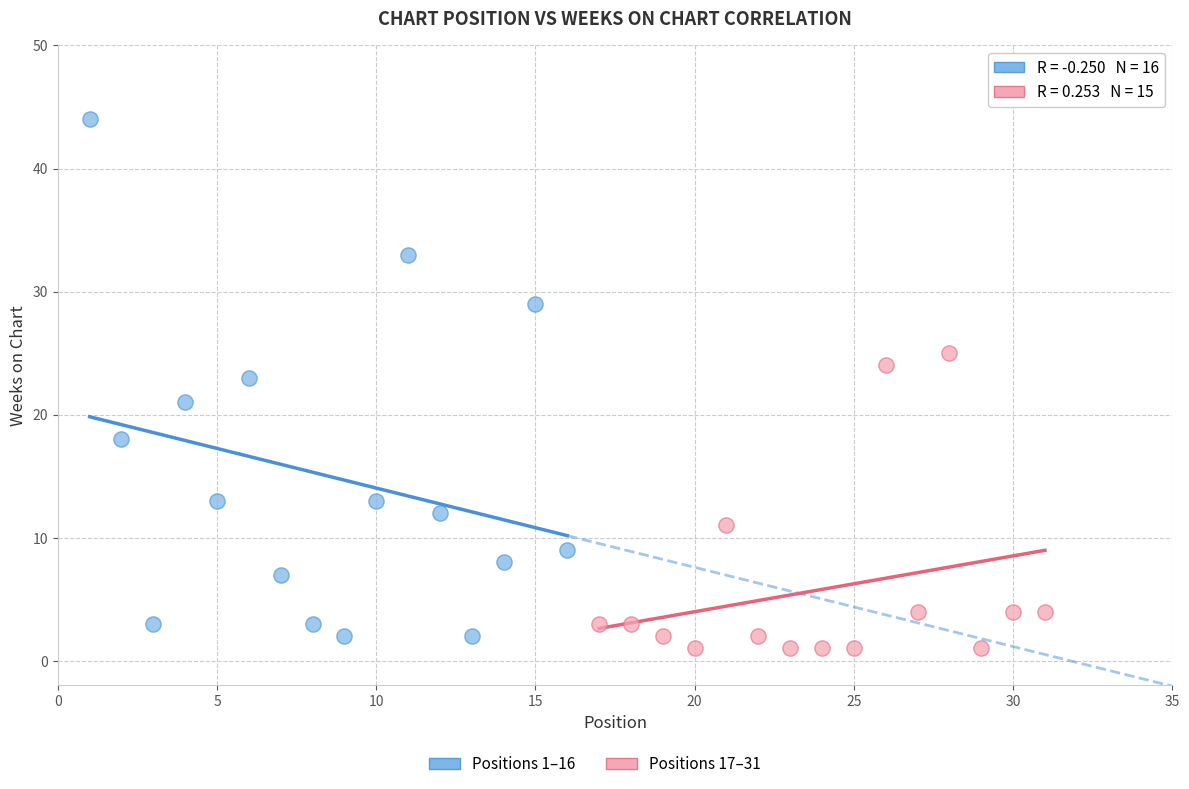

Which series has the widest spread of Y values?

Positions 1–16